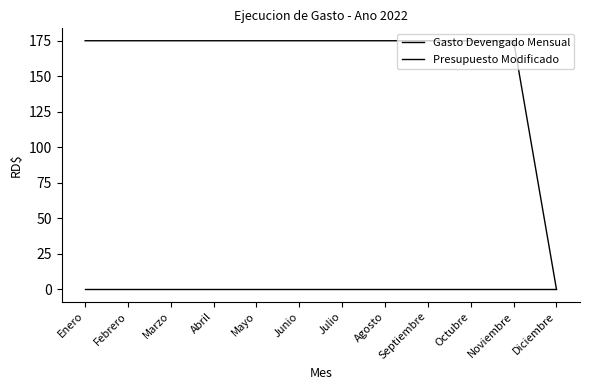

Reading right to left, list all the values displayed in this chart.

Gasto Devengado Mensual: 0	175	175	175	175	175	175	175	175	175	175	175
Presupuesto Modificado: 0	0	0	0	0	0	0	0	0	0	0	0